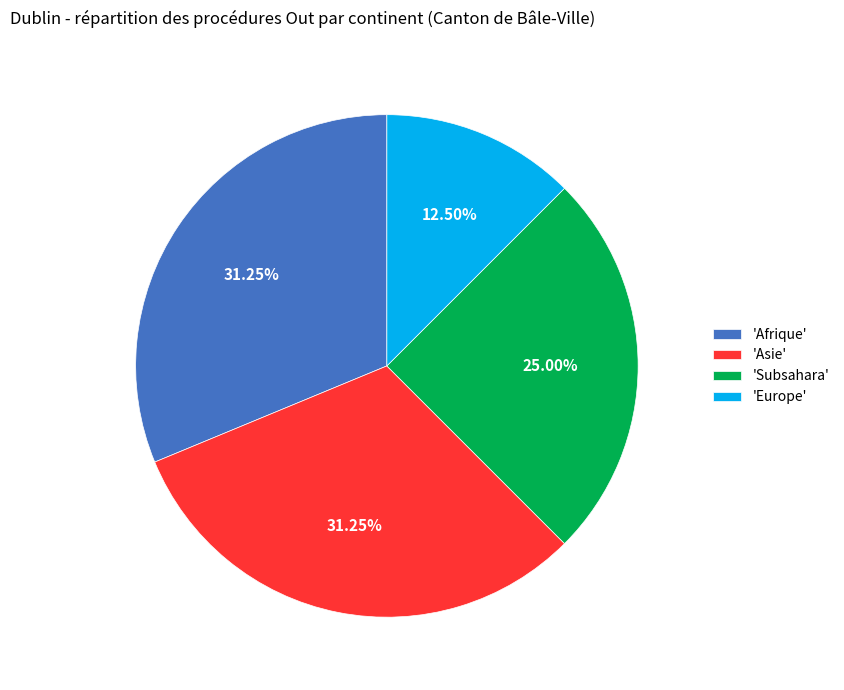

Combined, do 'Asie' and 'Subsahara' account for over 50%?

Yes